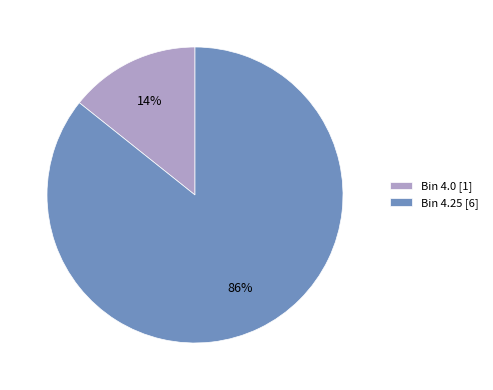

Which has a higher value, Bin 4.0 [1] or Bin 4.25 [6]?

Bin 4.25 [6]